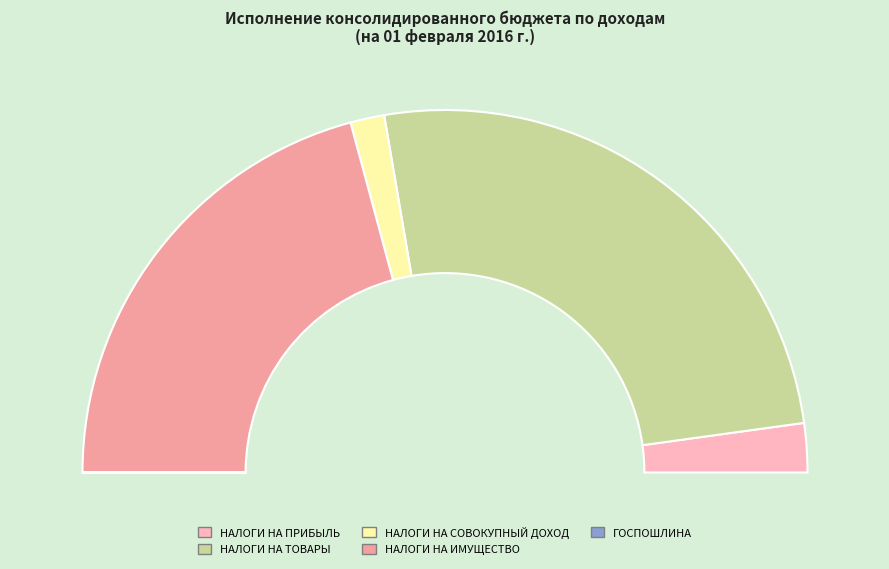

Which slice is the largest?

НАЛОГИ НА ТОВАРЫ (РАБОТЫ, УСЛУГИ)